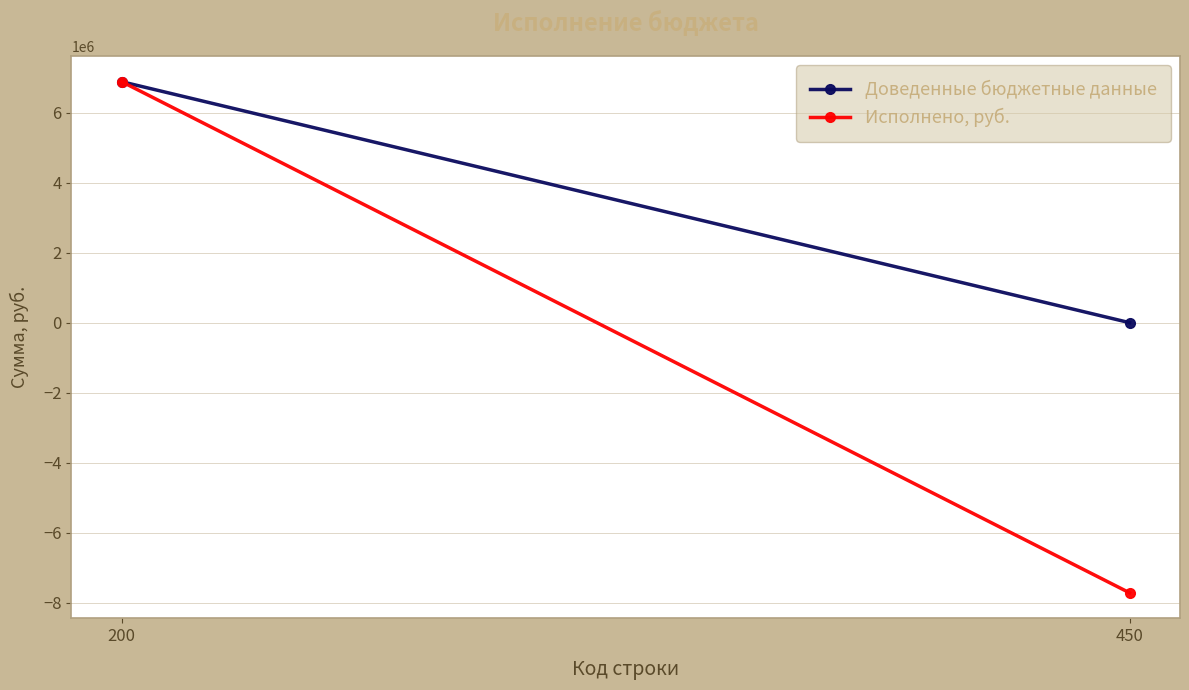

The value of Исполнено, руб. at 450 is -10512210.6. True or false?

False